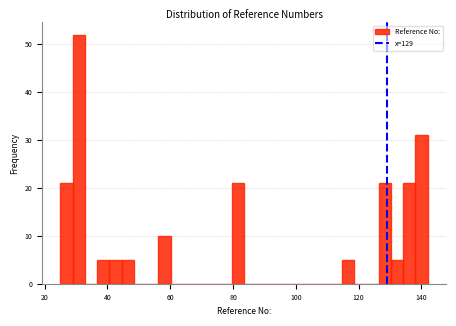

Around what value on the x-axis is the tallest bar? Give the approximate position of its centre, as read against the axis.

30